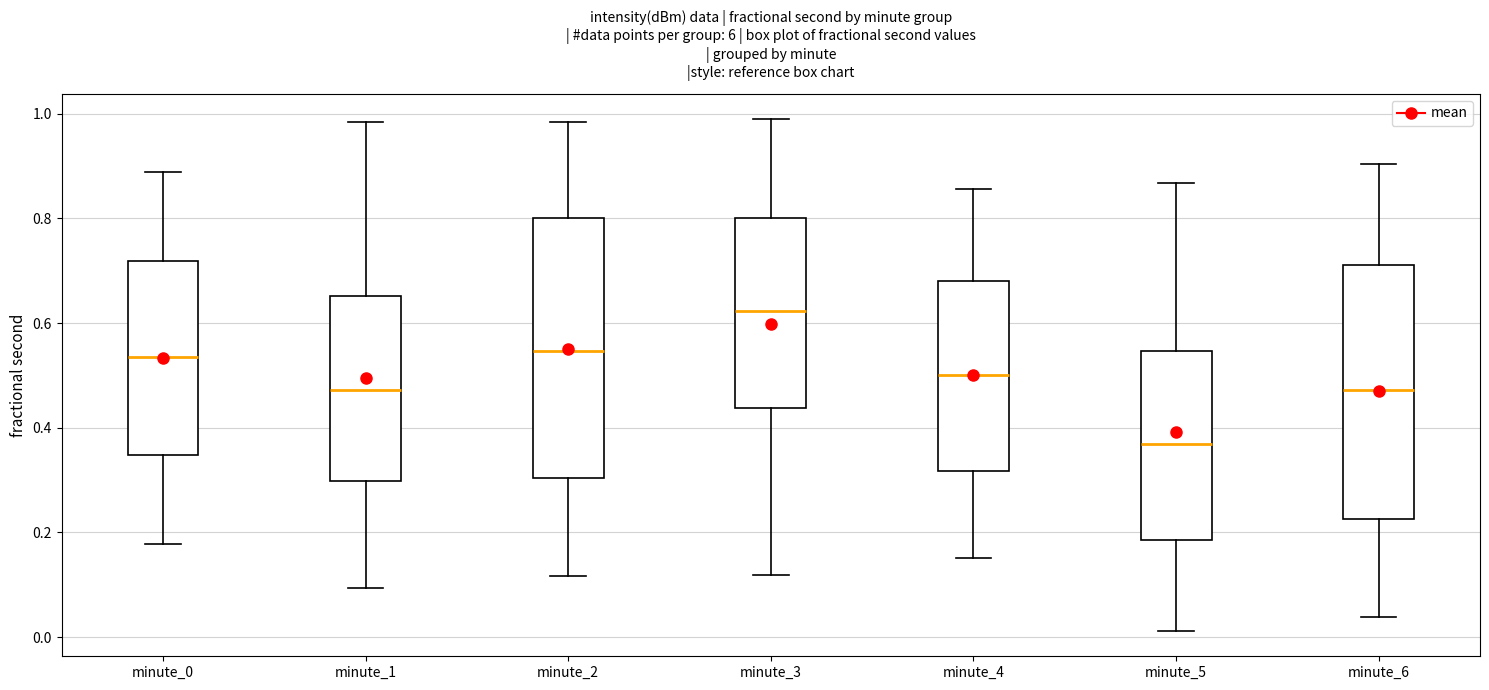

Which box has the lowest median line?

minute_5